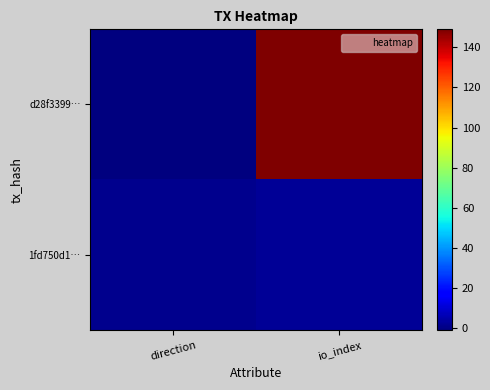

At how many categories does at least one series exceed 134?

1